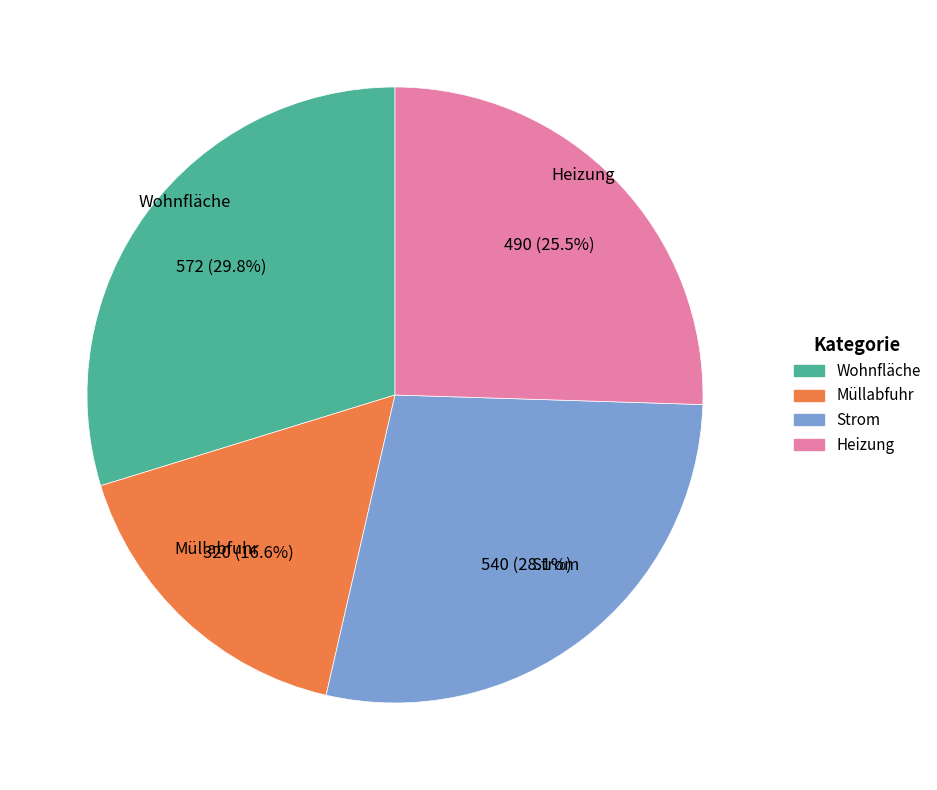

Rank the categories by value from highest to lowest.

Wohnfläche, Strom, Heizung, Müllabfuhr